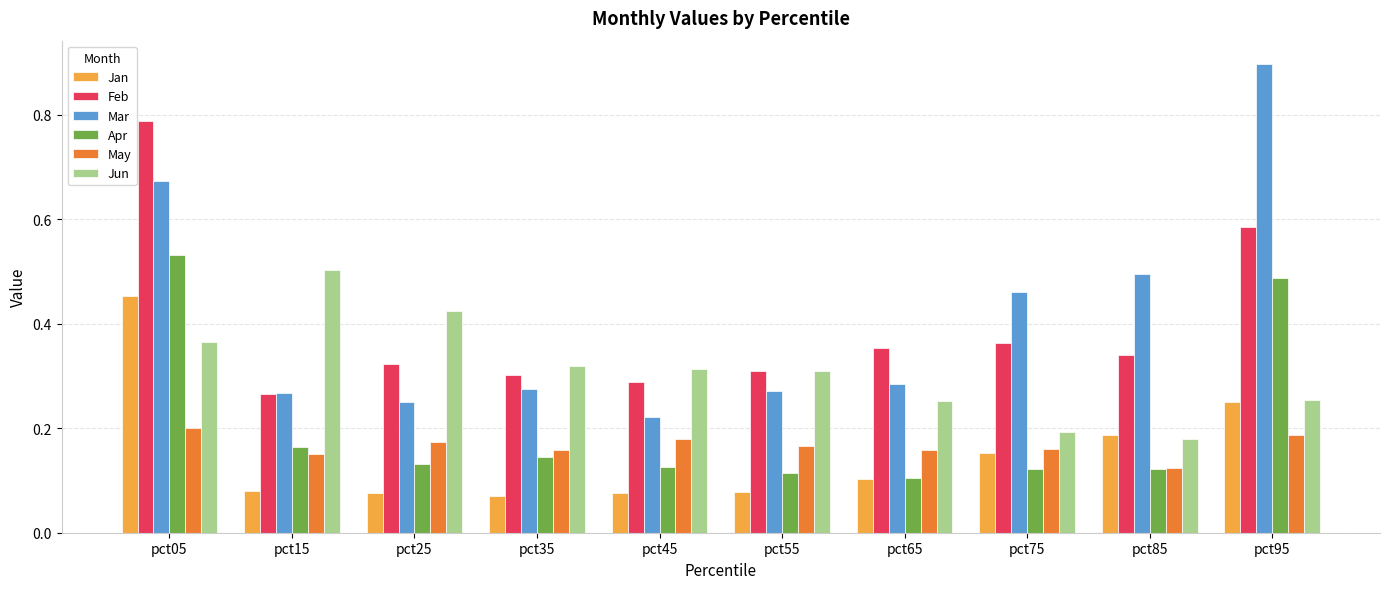

What are all the series names shown in the legend?

Jan, Feb, Mar, Apr, May, Jun